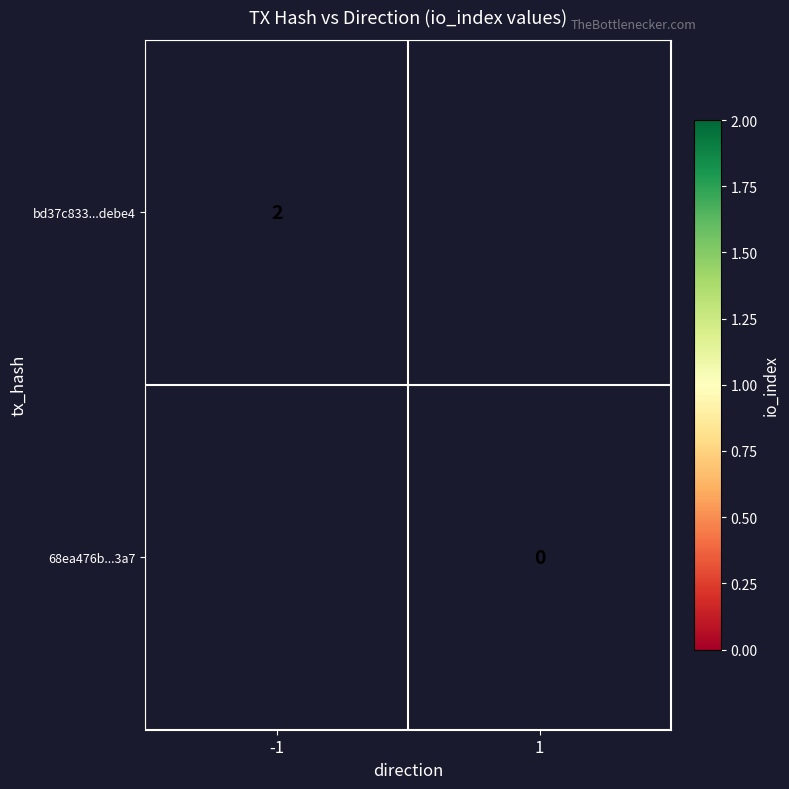

True or false: bd37c833...debe4 has a value of 0.7 at -1.

False